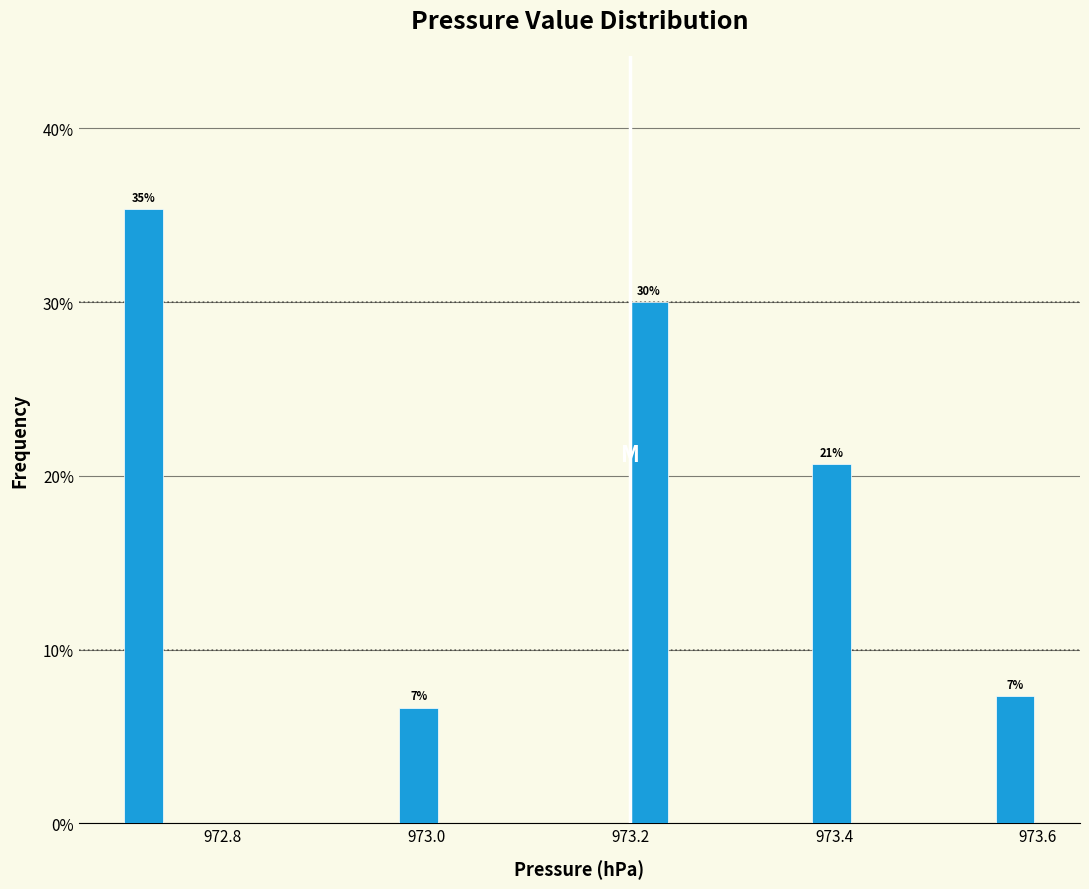

Around what value on the x-axis is the tallest bar? Give the approximate position of its centre, as read against the axis.

972.72